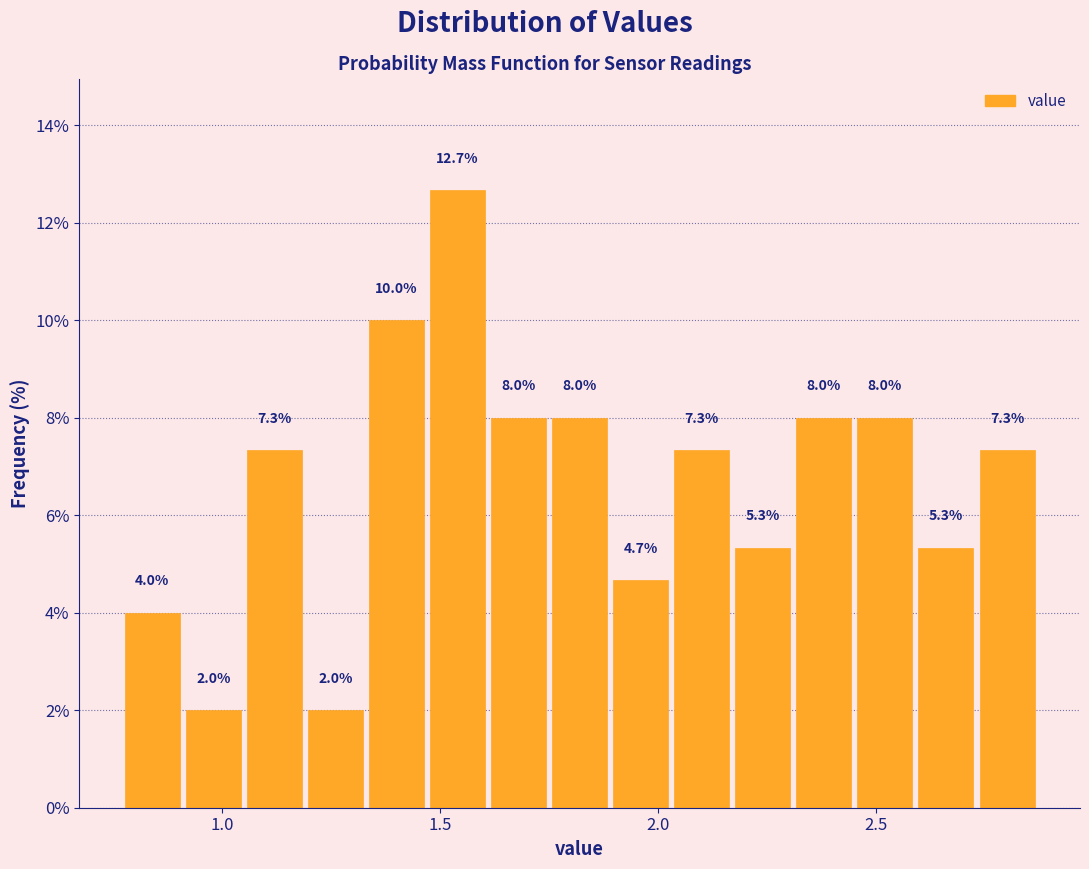

Read against the x-axis, roughly where is the centre of the tallest bar?

1.55